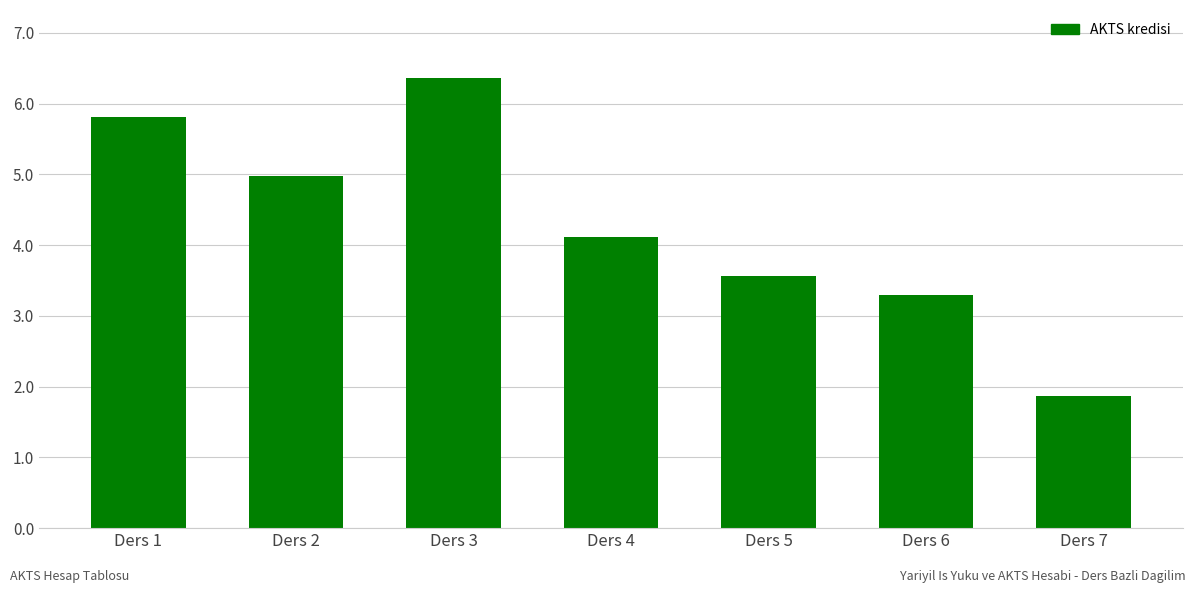

The chart shows a value of 3.3 at Ders 6. True or false?

True